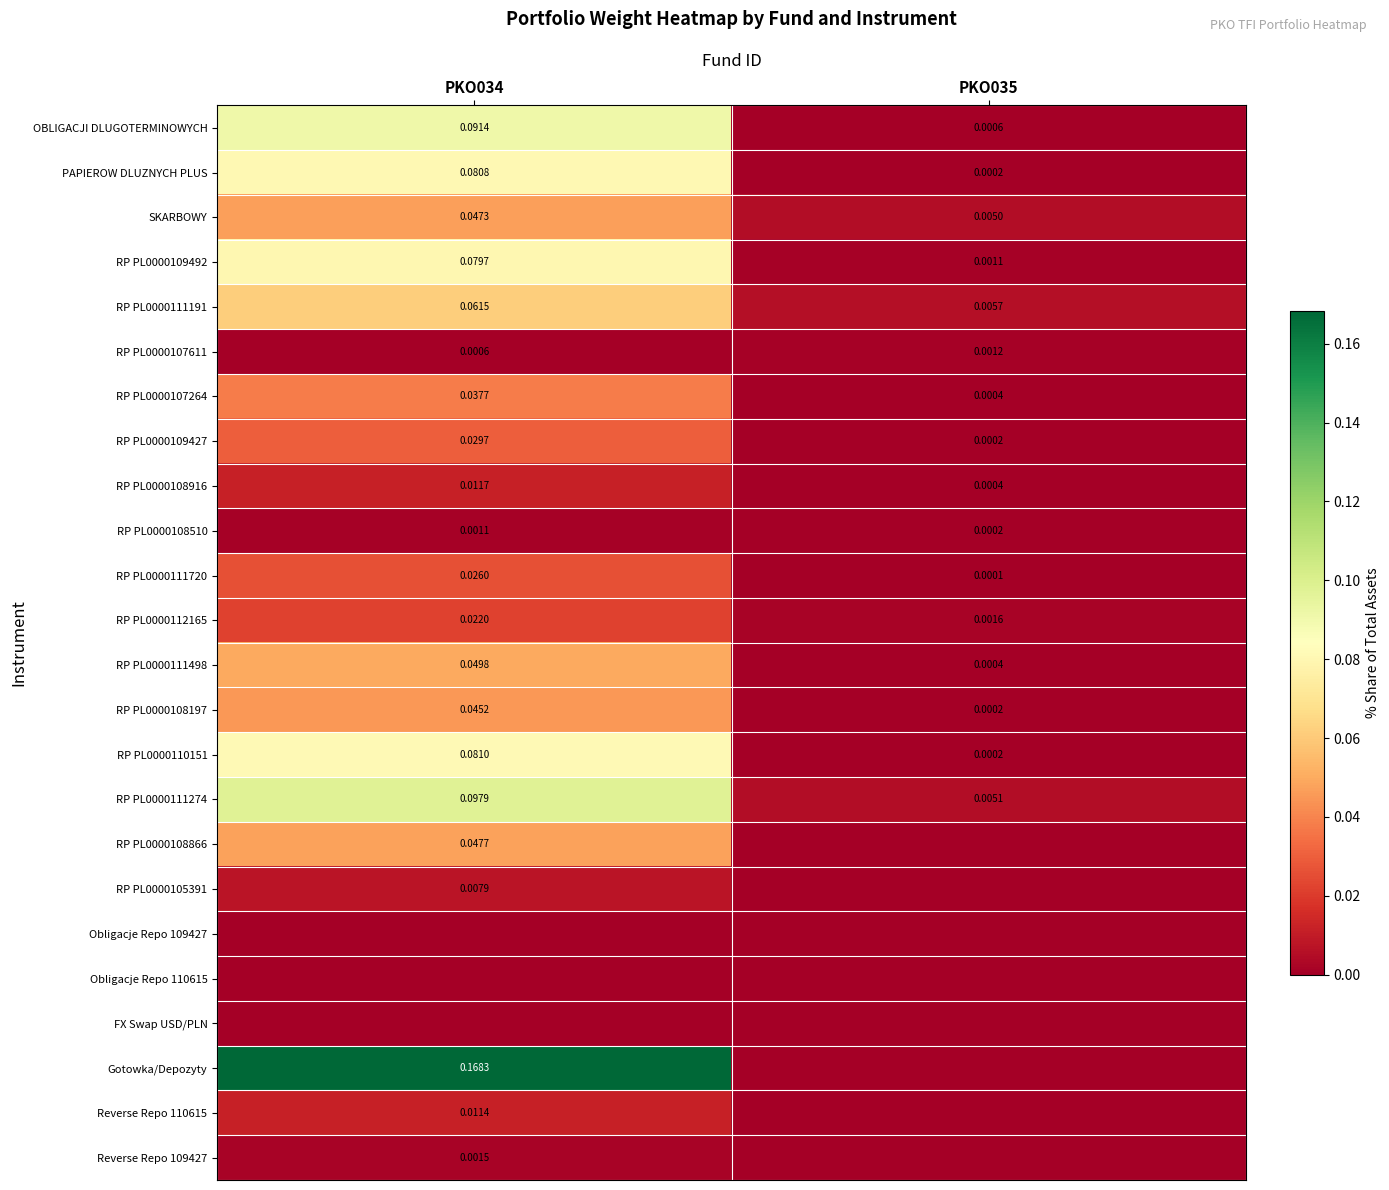

Is the value of OBLIGACJI DLUGOTERMINOWYCH at PKO034 greater than the value of RP PL0000111274 at PKO034?

No